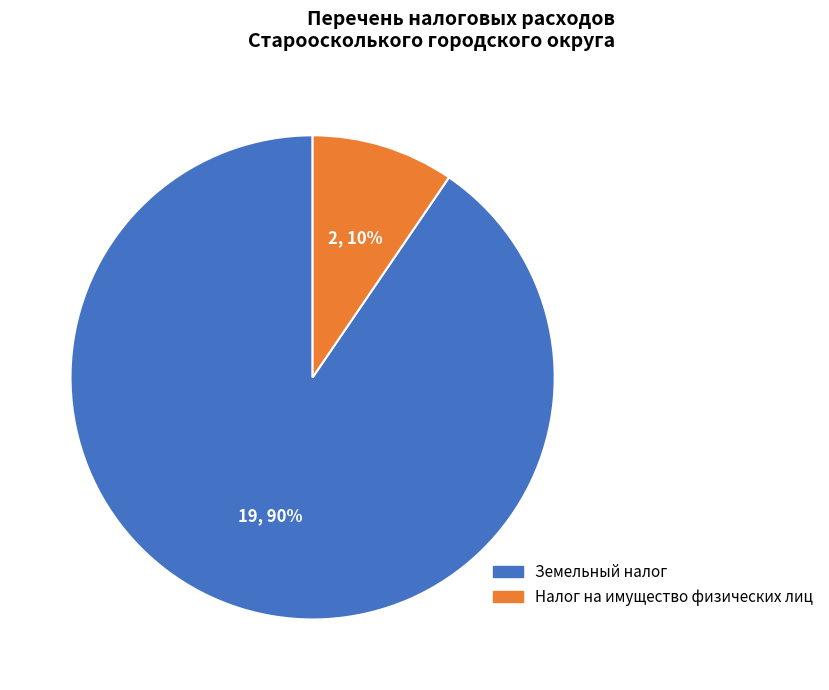

To the nearest percent, what portion does Земельный налог represent?

90%